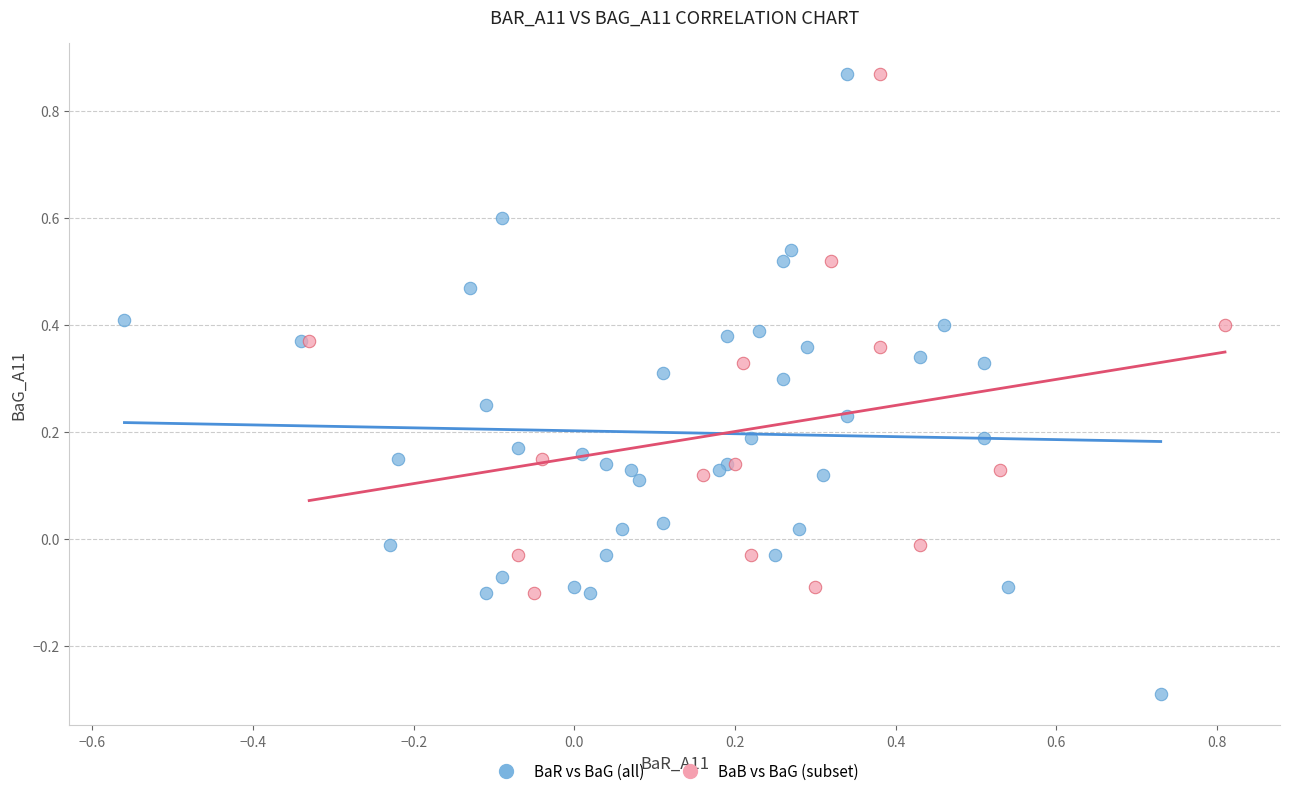

Which series has the widest spread of Y values?

BaR vs BaG (all)